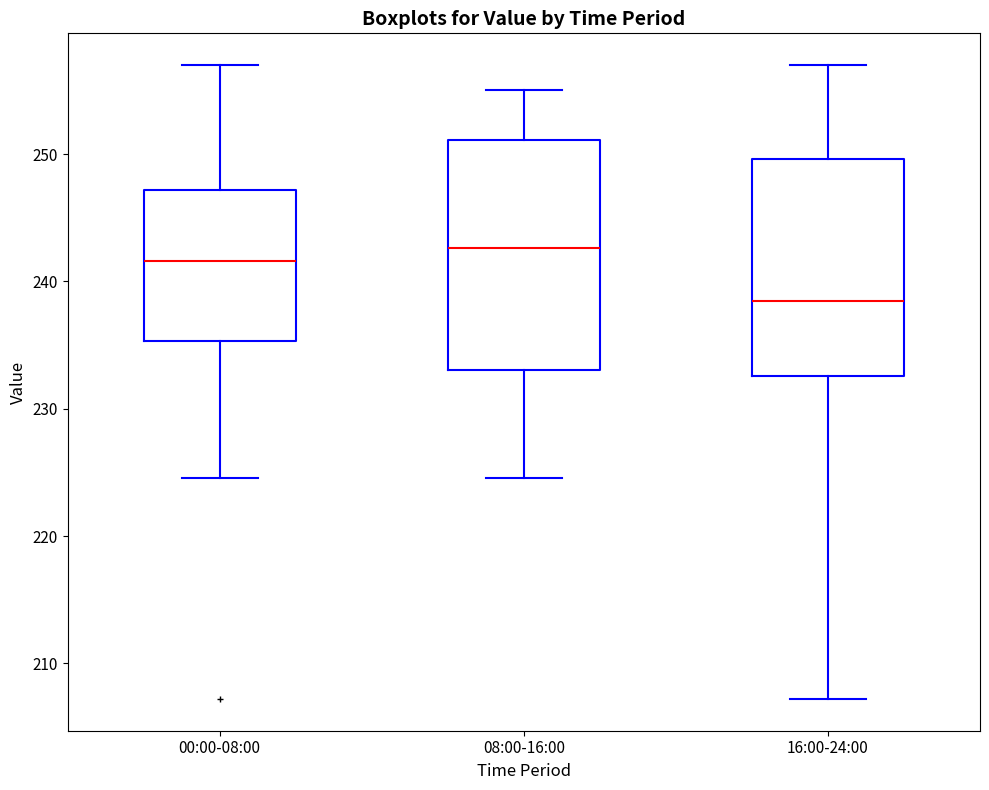

Reading left to right, transcribe this box plot: for each box, give where its median line is, the range the box spans, and where its two whiskers end, as read against the y-axis. The values are not printed on the chart, so give them approximately, as read against the axis.

00:00-08:00: median 242, box 235 to 247, whiskers 225 to 257
08:00-16:00: median 243, box 233 to 251, whiskers 225 to 255
16:00-24:00: median 239, box 233 to 250, whiskers 207 to 257